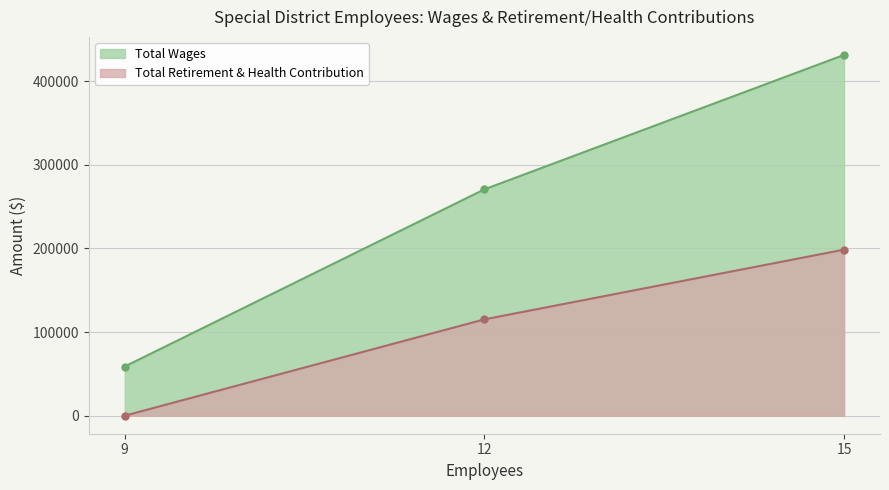

Which series has the largest total across all categories?

Total Wages